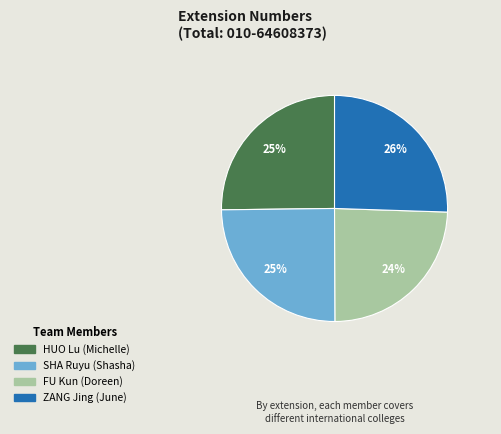

The HUO Lu (Michelle) slice represents 34% of the pie. True or false?

False